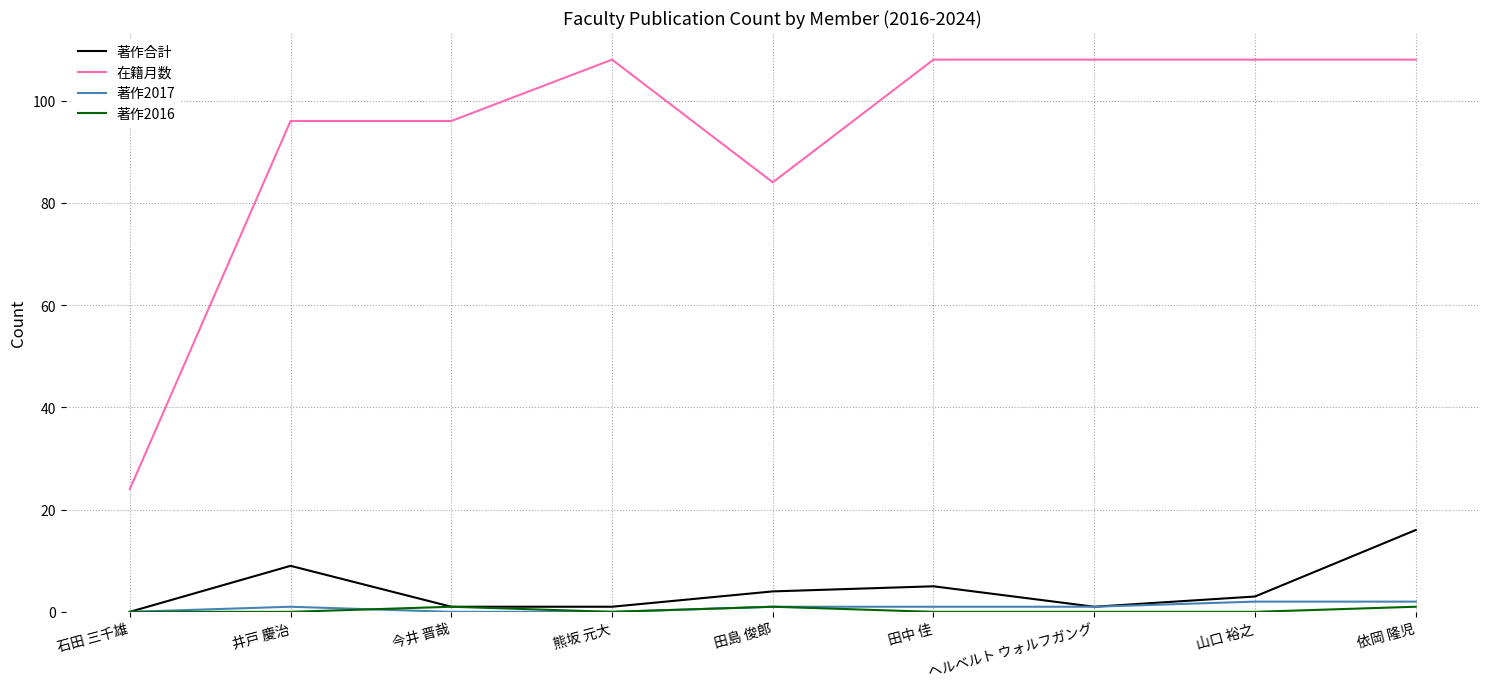

Which series has the largest range (max minus min)?

在籍月数